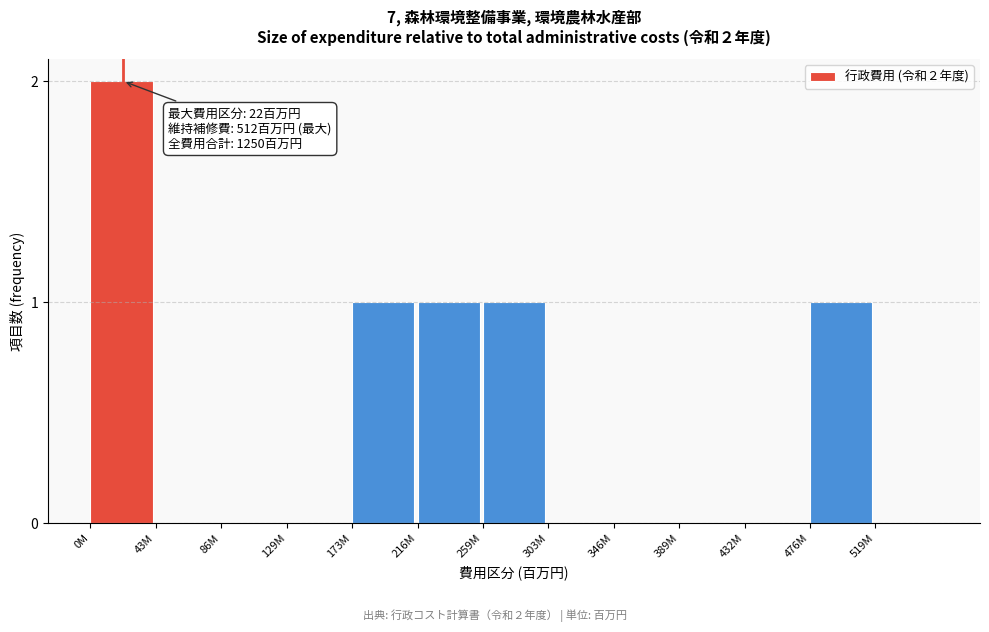

Reading left to right, what are all the values shown in this chart?

0M=2	43M=0	86M=0	129M=0	173M=1	216M=1	259M=1	303M=0	346M=0	389M=0	432M=0	476M=1	519M=0